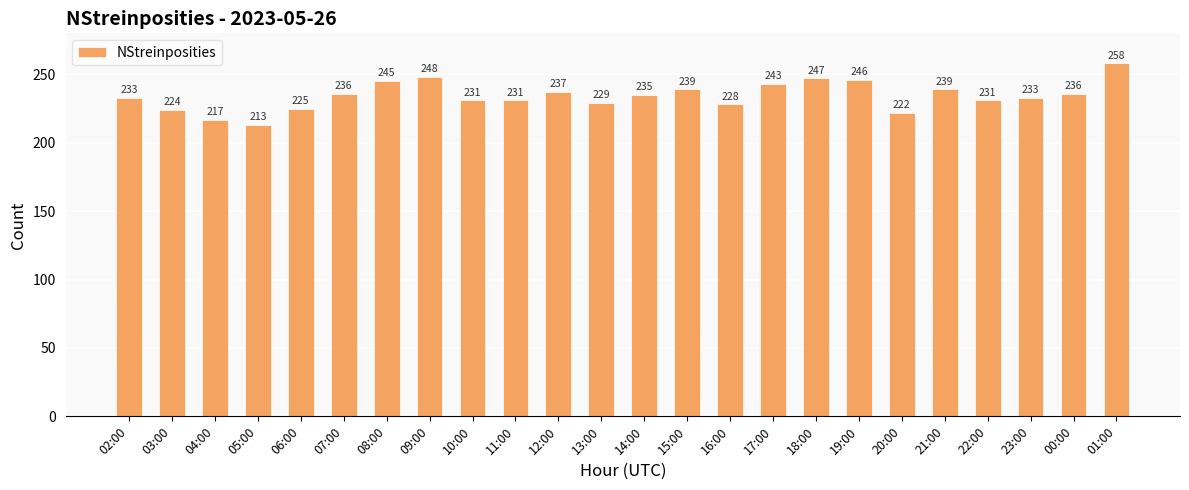

Which has a higher value, 09:00 or 10:00?

09:00